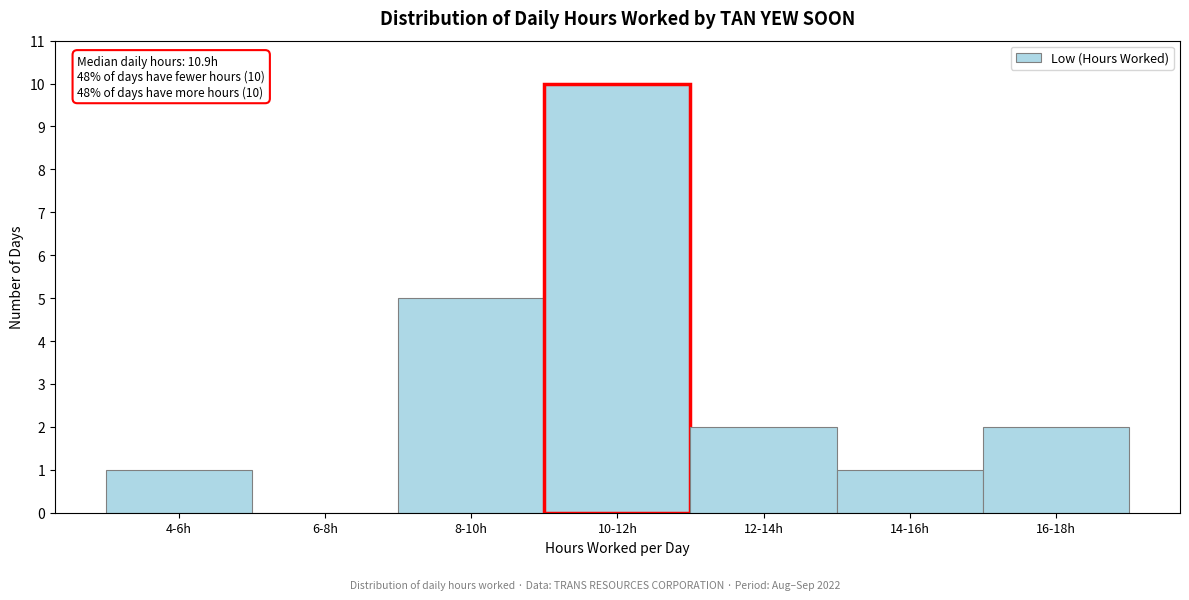

Reading right to left, transcribe all the data shown in this chart.

16-18h=2	14-16h=1	12-14h=2	10-12h=10	8-10h=5	6-8h=0	4-6h=1